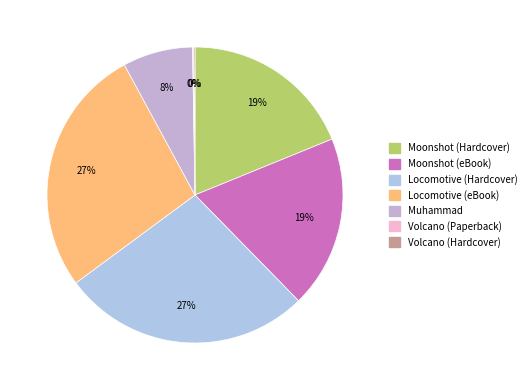

How many slices are in this pie chart?

7